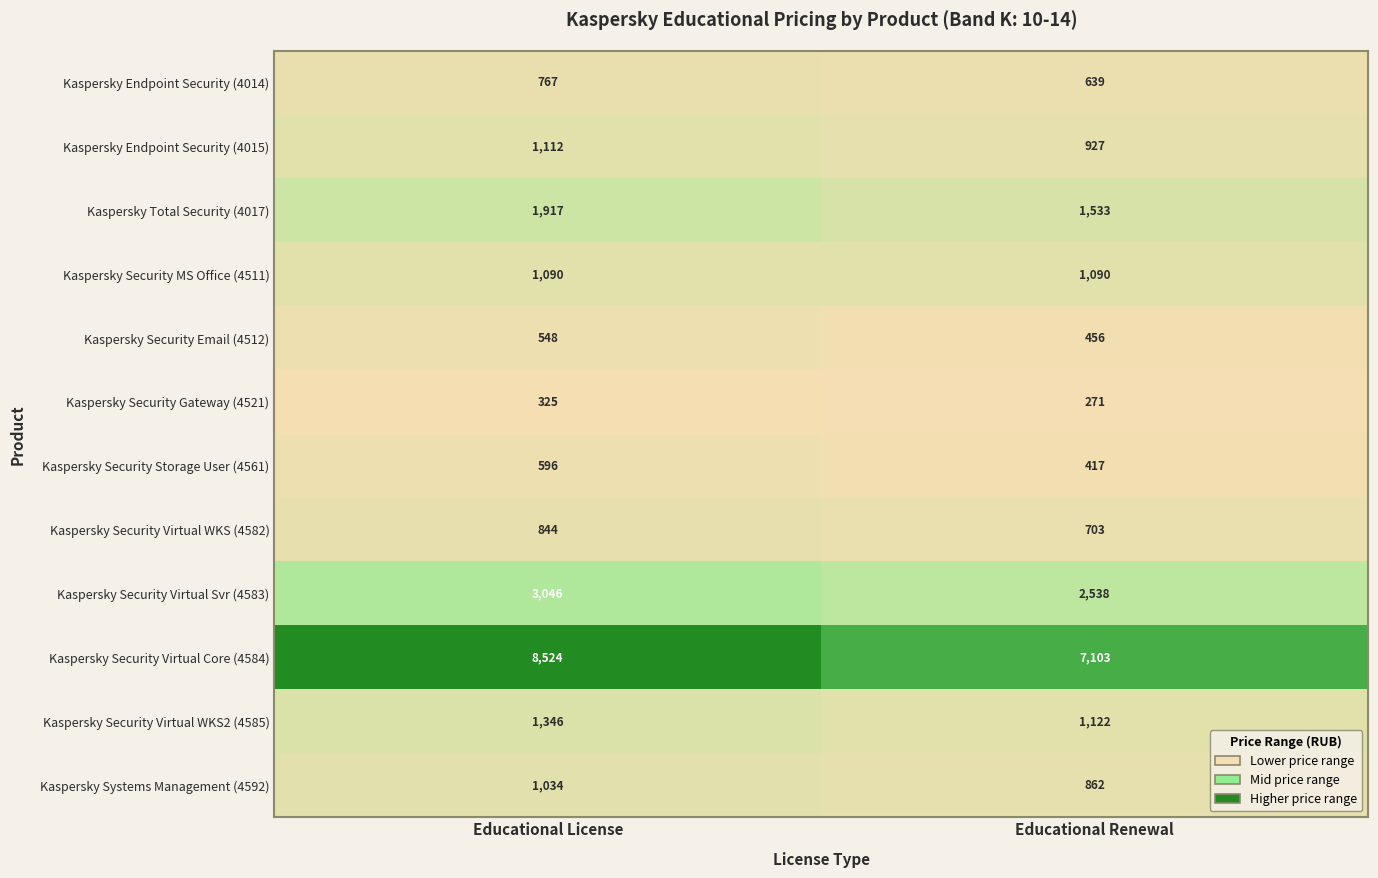

Between Educational License and Educational Renewal, which series saw the biggest shift?

Kaspersky Security Virtual Core (4584)